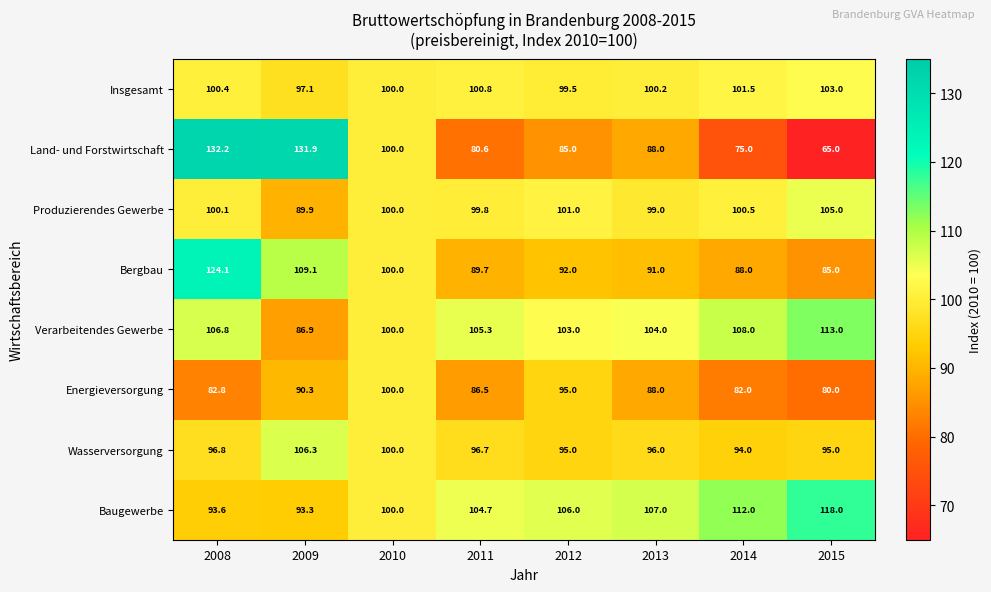

What is the difference between the maximum and second lowest values in the Produzierendes Gewerbe series?

6.0